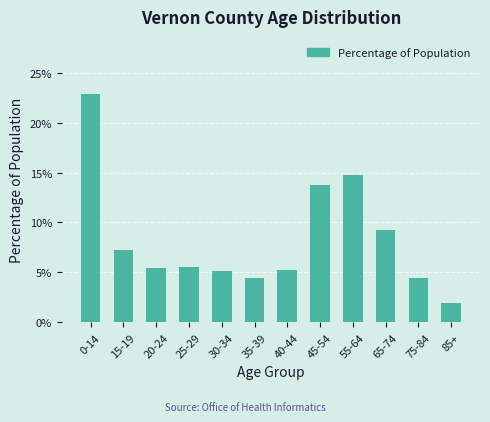

What is the sum of the values at 20-24 and 30-34?

10.6